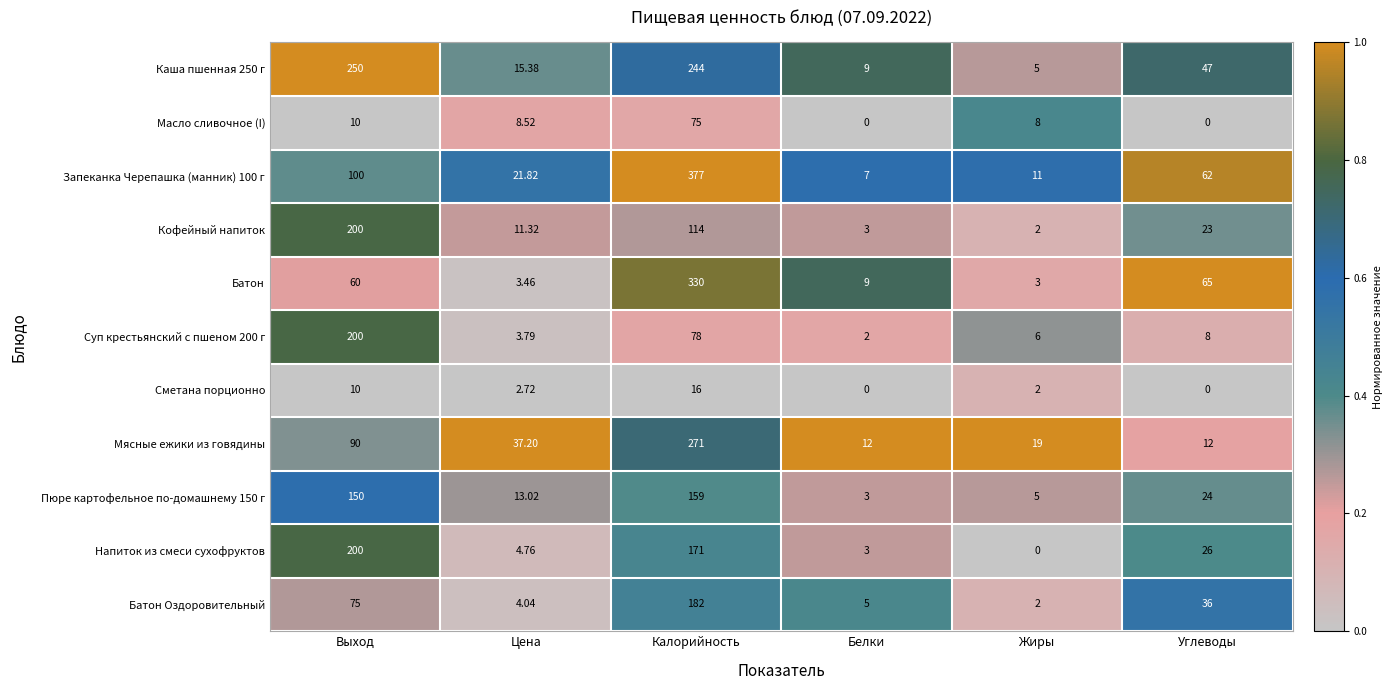

Where is Кофейный напиток nearest to the value 101?

Калорийность